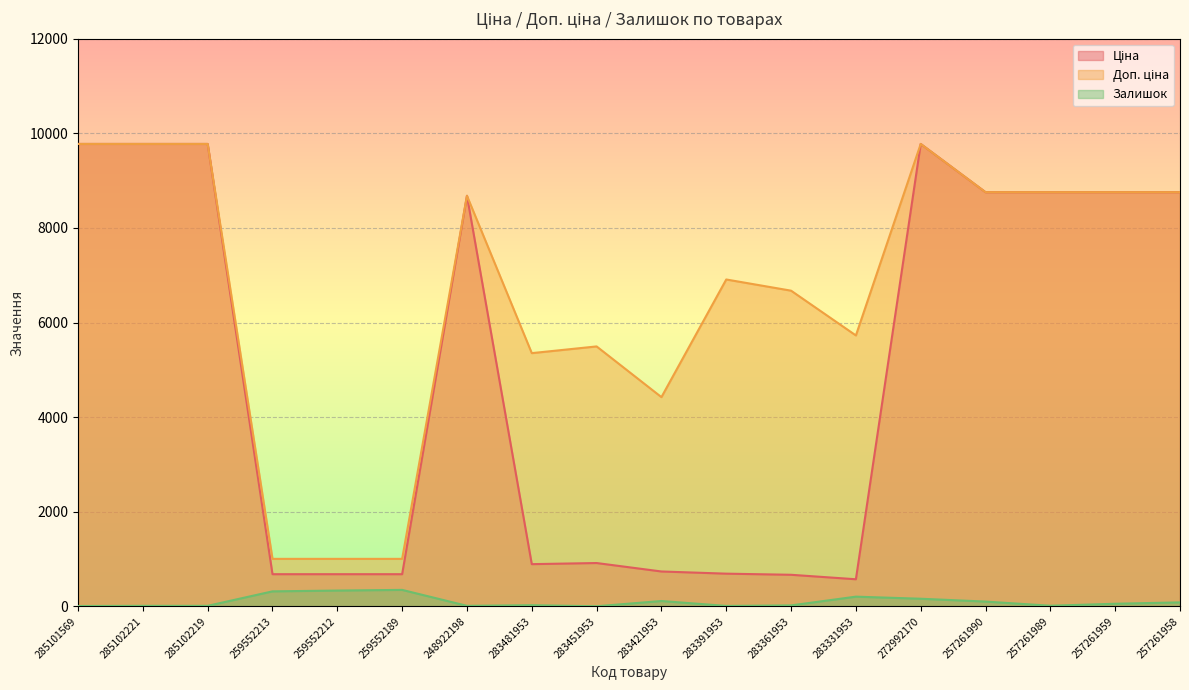

True or false: Ціна and Доп. ціна intersect in this chart.

False